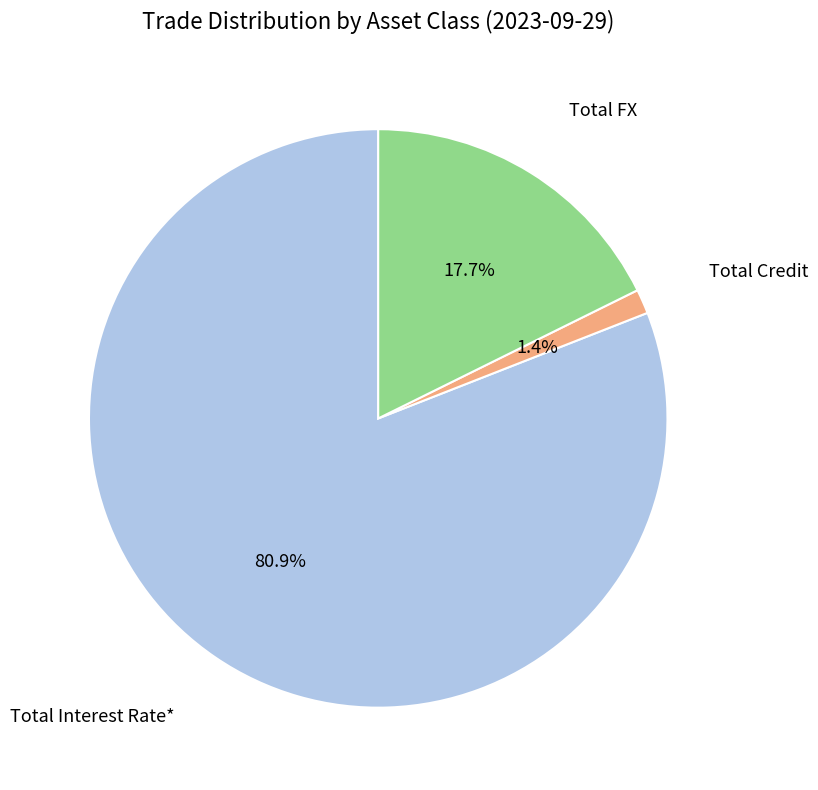

Rank the categories by value from highest to lowest.

Total Interest Rate*, Total FX, Total Credit